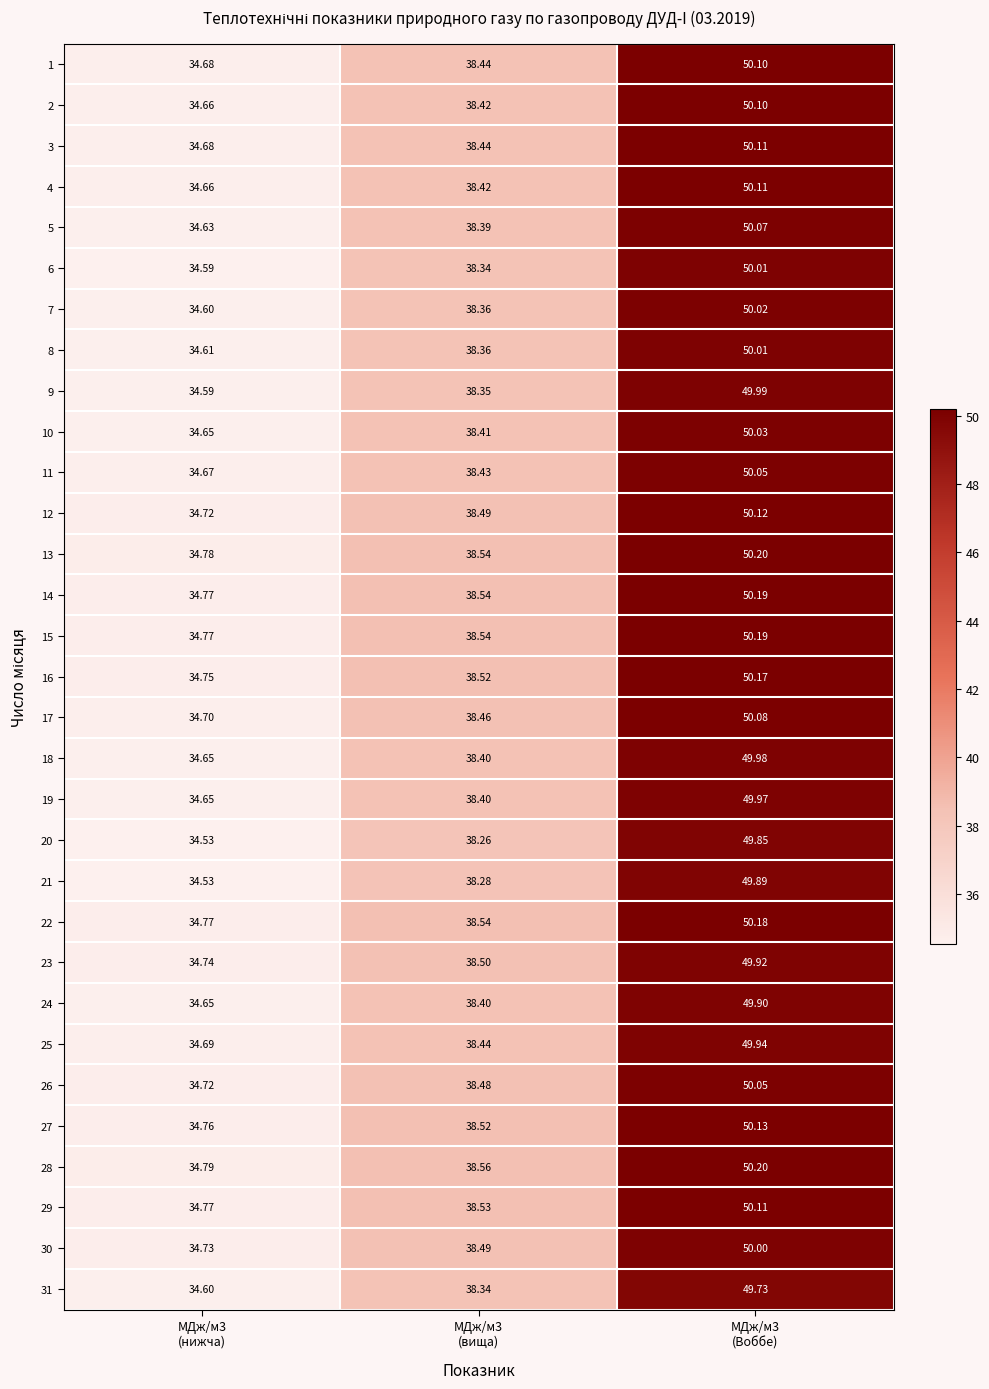

At which category is the sum across all series the highest?

МДж/м3
(Воббе)